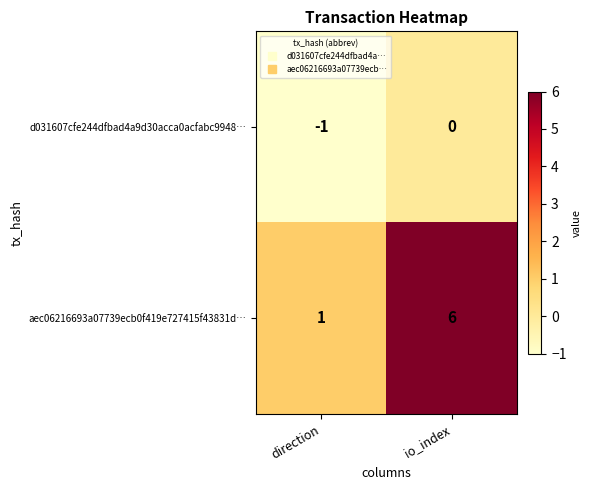

What is the difference between the aec06216693a07739ecb0f419e727415f43831d… values at direction and io_index?

5